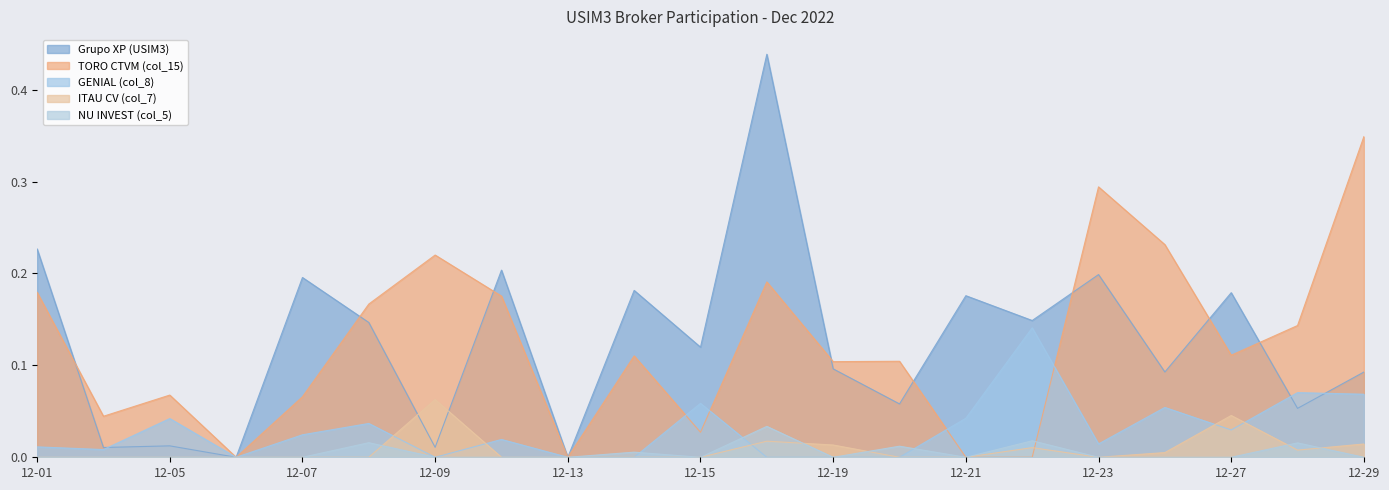

Is it true that ITAU CV (col_7) equals 0.0 at 12-05?

True